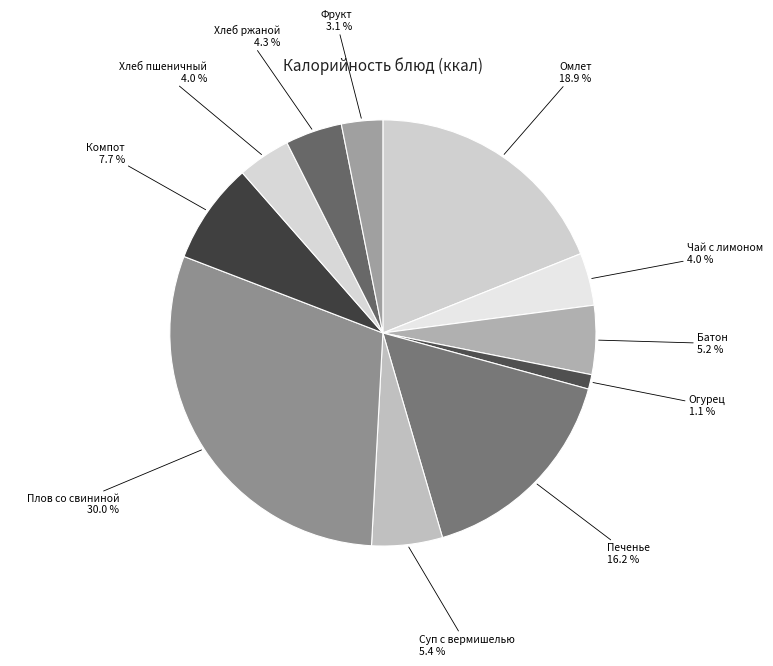

Count the number of slices in the pie.

11